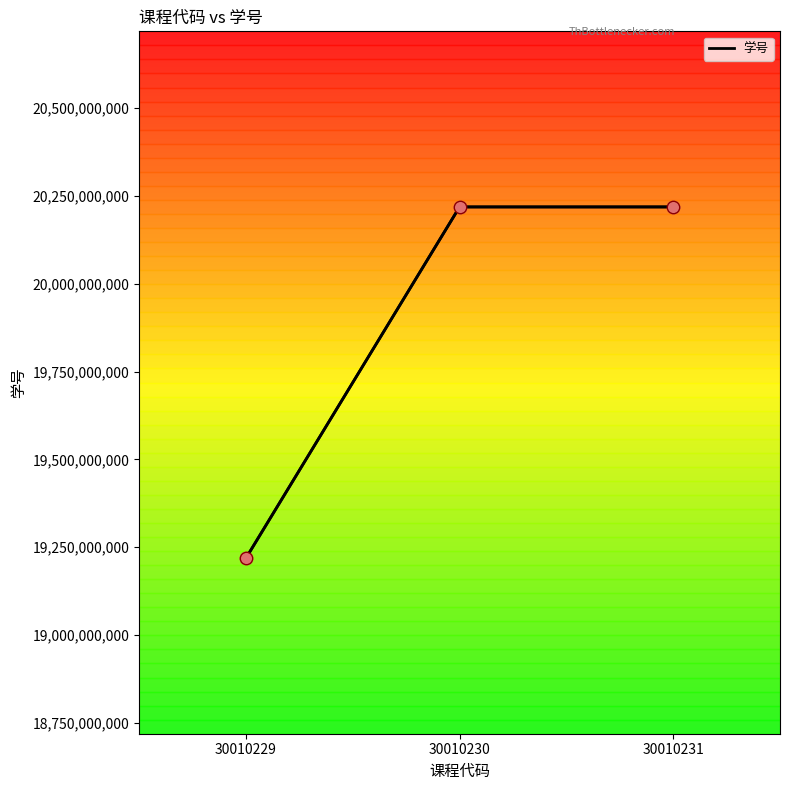

What is the ratio of the value at 30010229 to the value at 30010231?

1.0